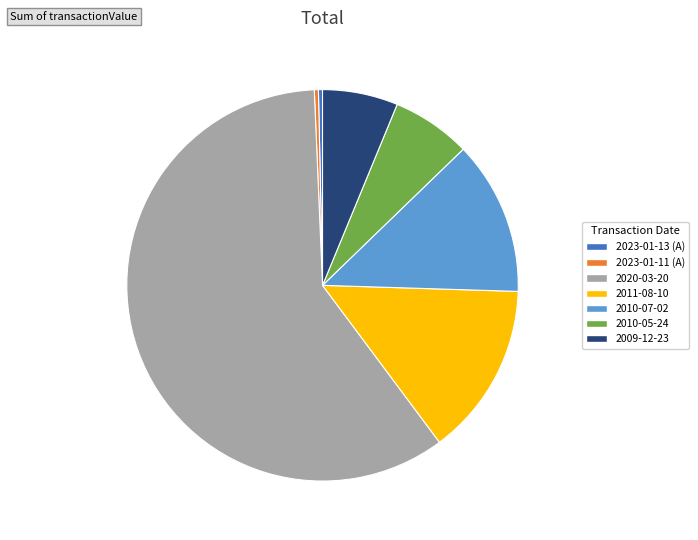

Which category has the biggest portion of the pie?

2020-03-20